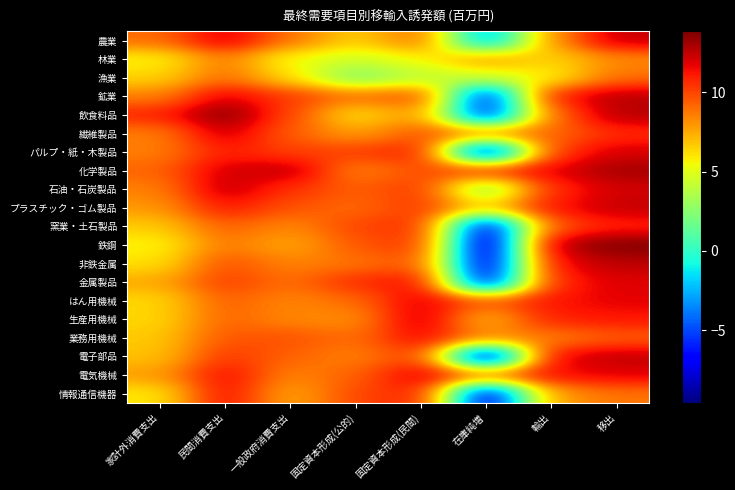

Which series has the largest total across all categories?

化学製品